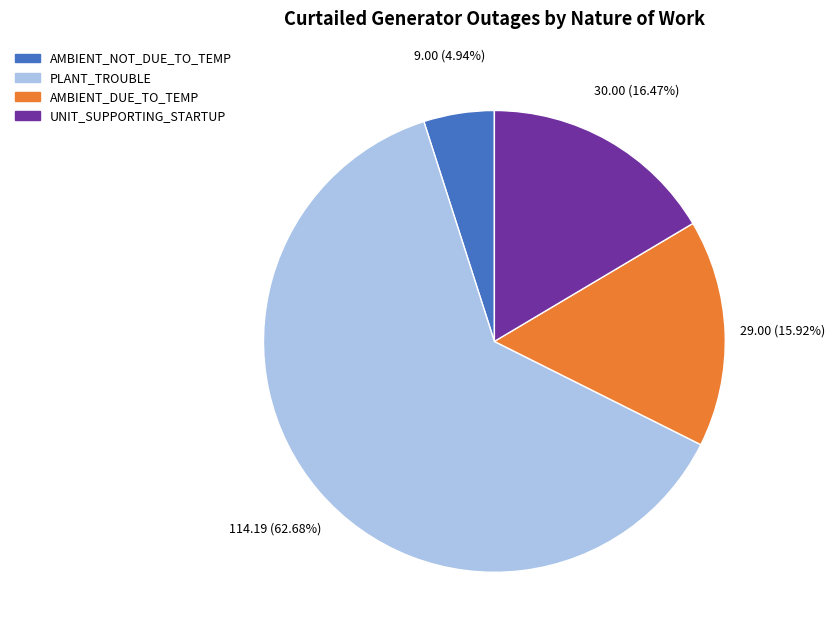

How many segments does this pie chart have?

4